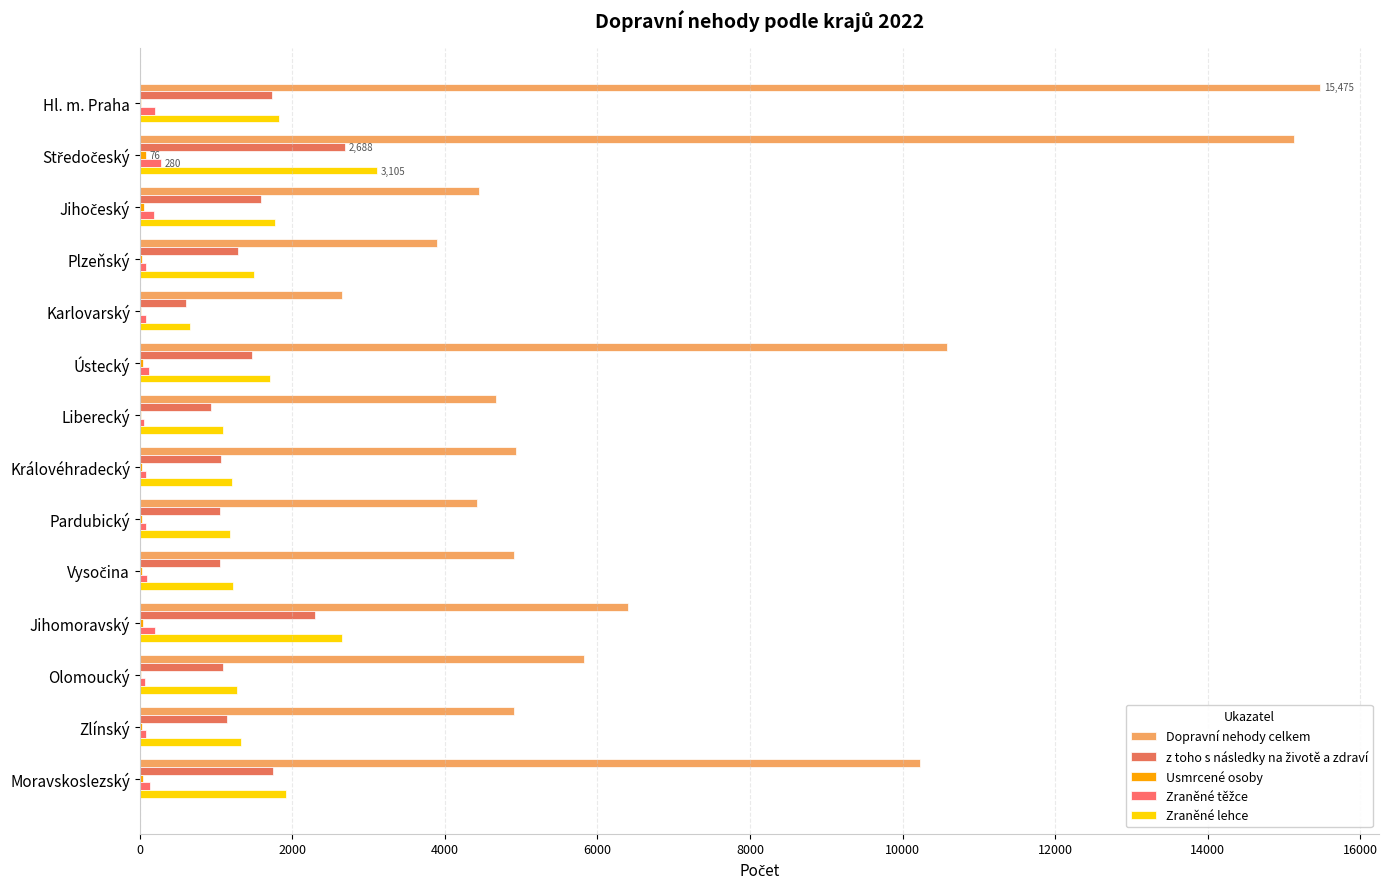

How many data points does each series have?

14